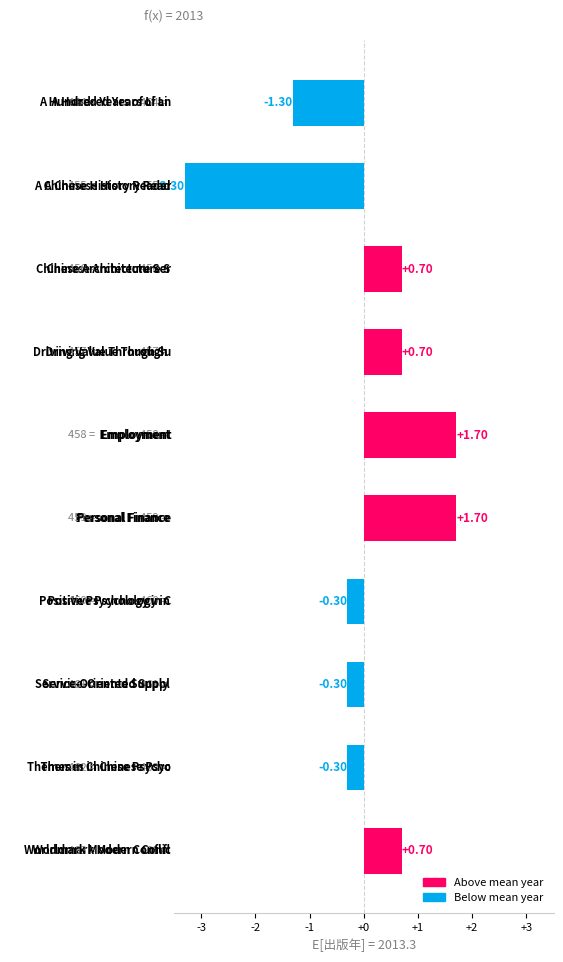

What is the difference between the maximum and second lowest values?

3.0